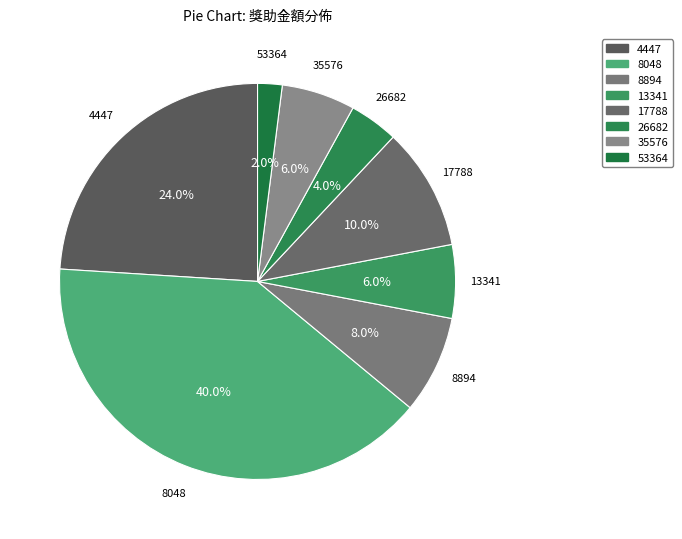

To the nearest percent, what is the average slice percentage?

12%